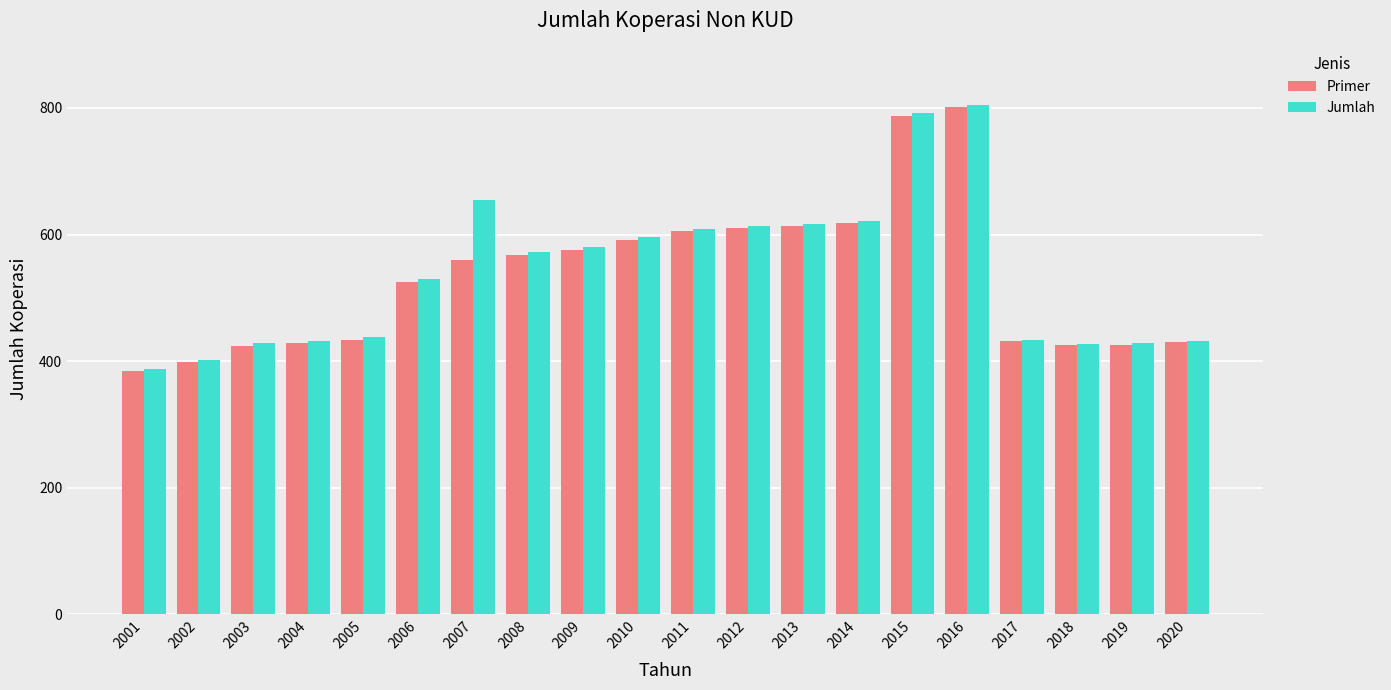

What is the spread (max minus min) of values at 2012?

4